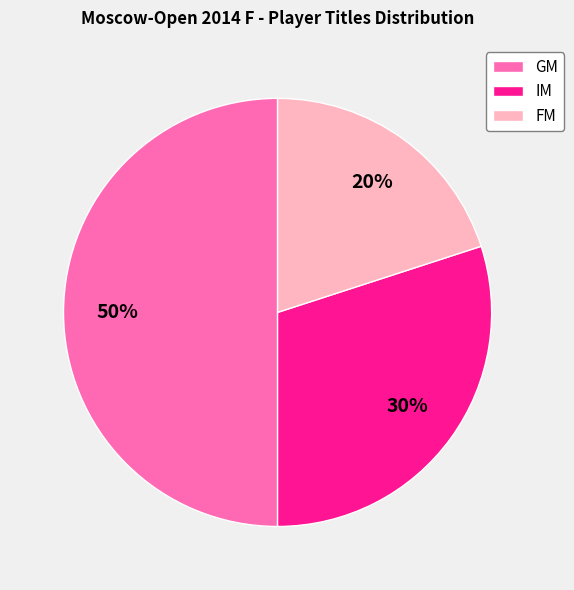

Combined, do GM and IM account for over 50%?

Yes